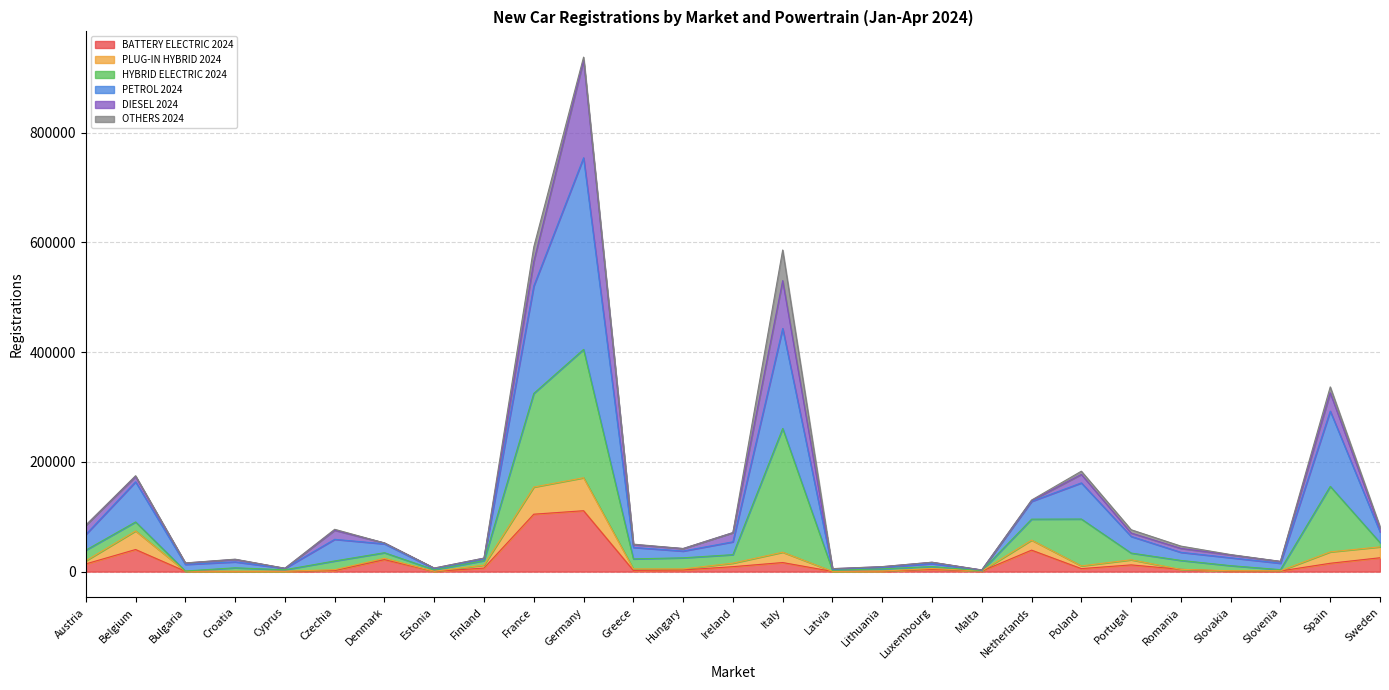

What is the maximum value for BATTERY ELECTRIC 2024?

111005